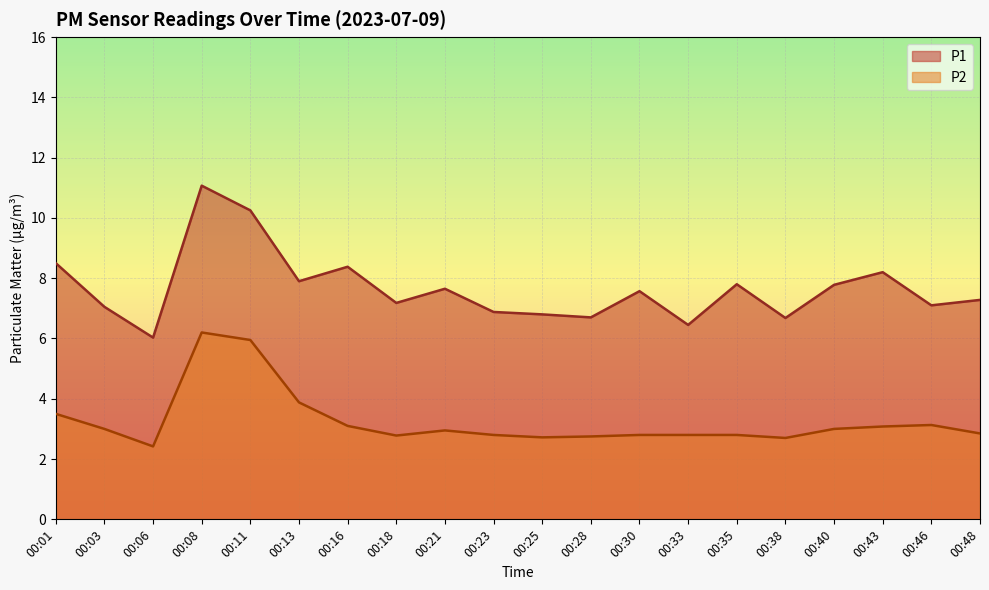

Which series has the largest range (max minus min)?

P1